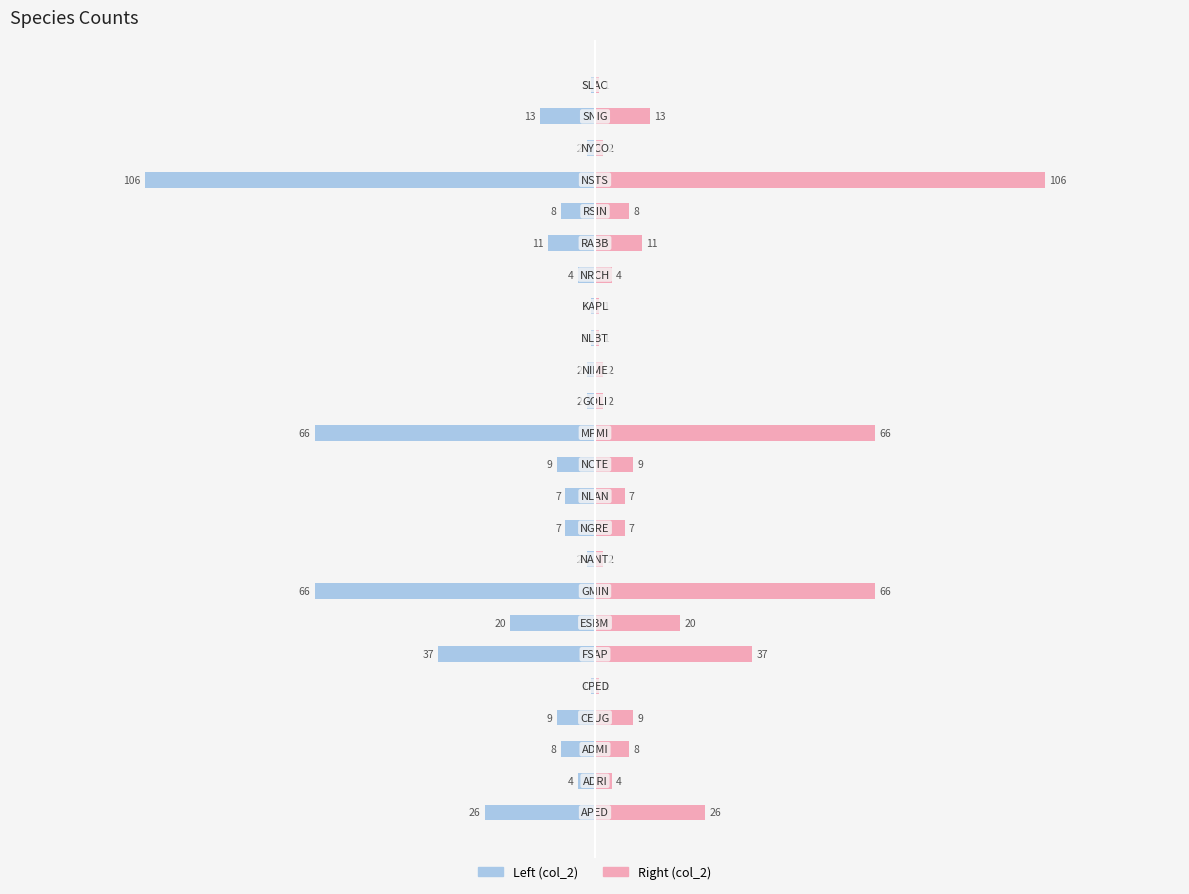

The value of col_2 (left) at −50 is -12. True or false?

False